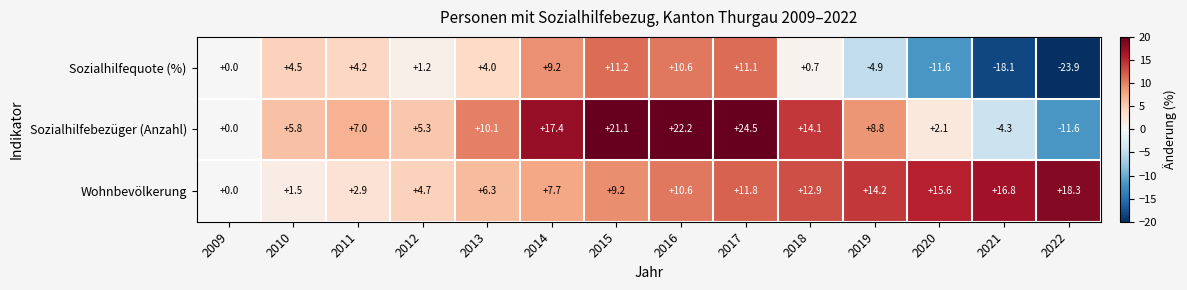

What is the sum of the Wohnbevölkerung values at 2019 and 2014?

21.9